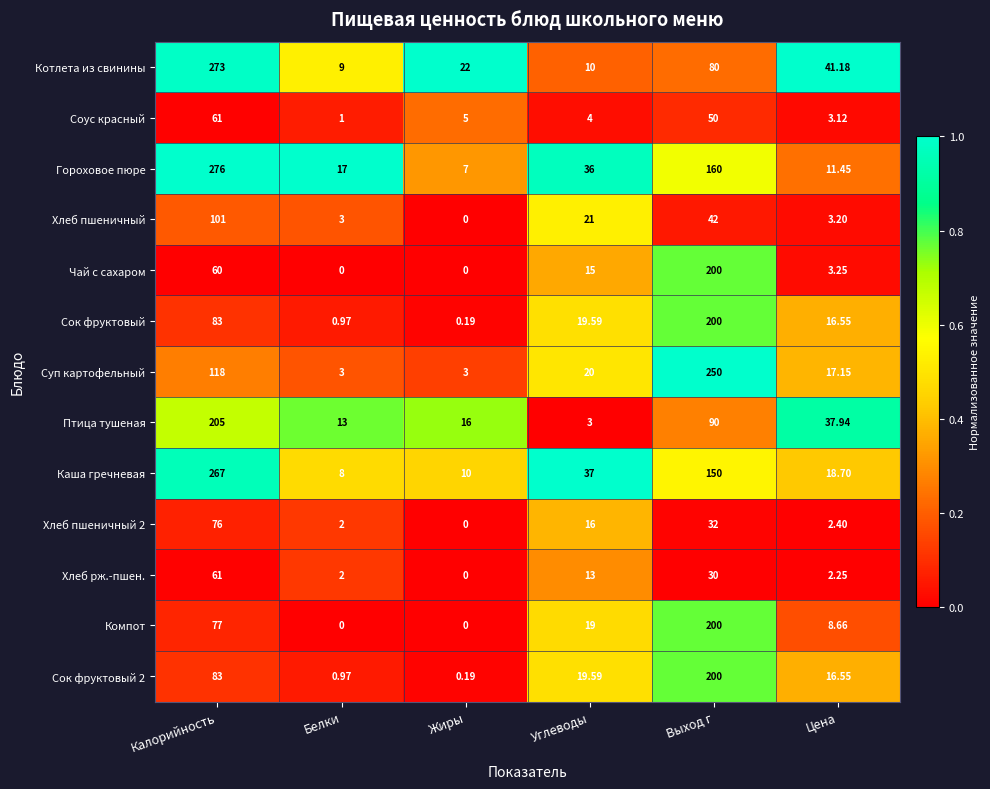

How many positive values does the Чай с сахаром series have?

4